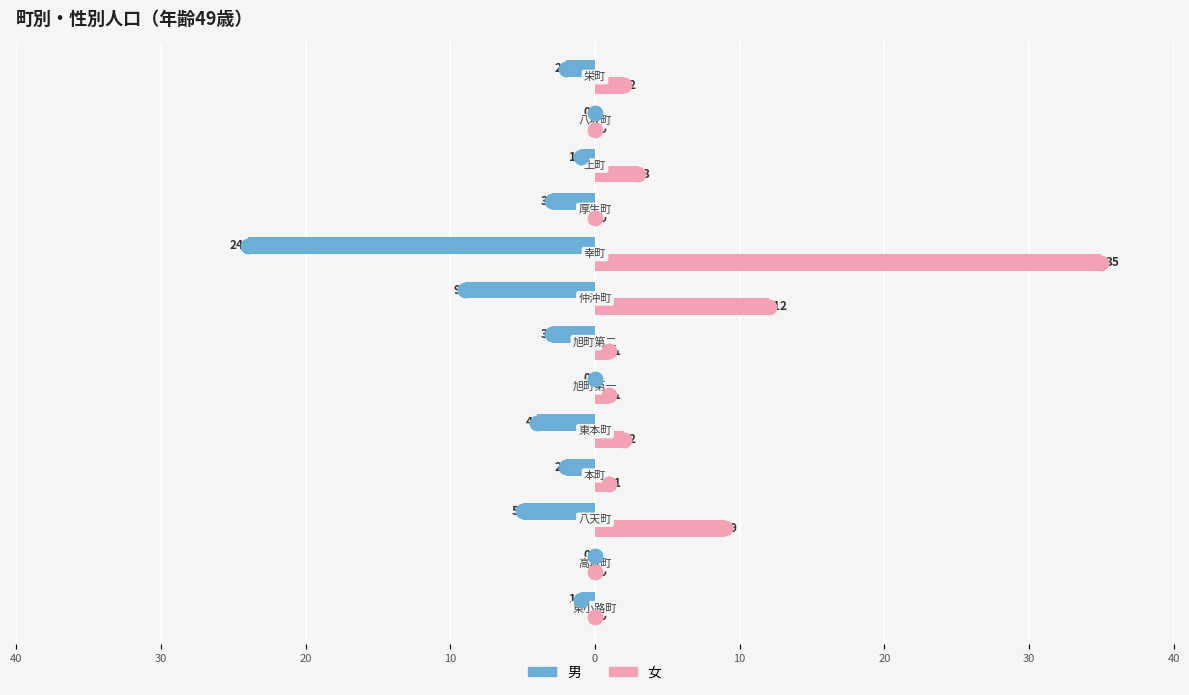

What are all the series names shown in the legend?

男, 女